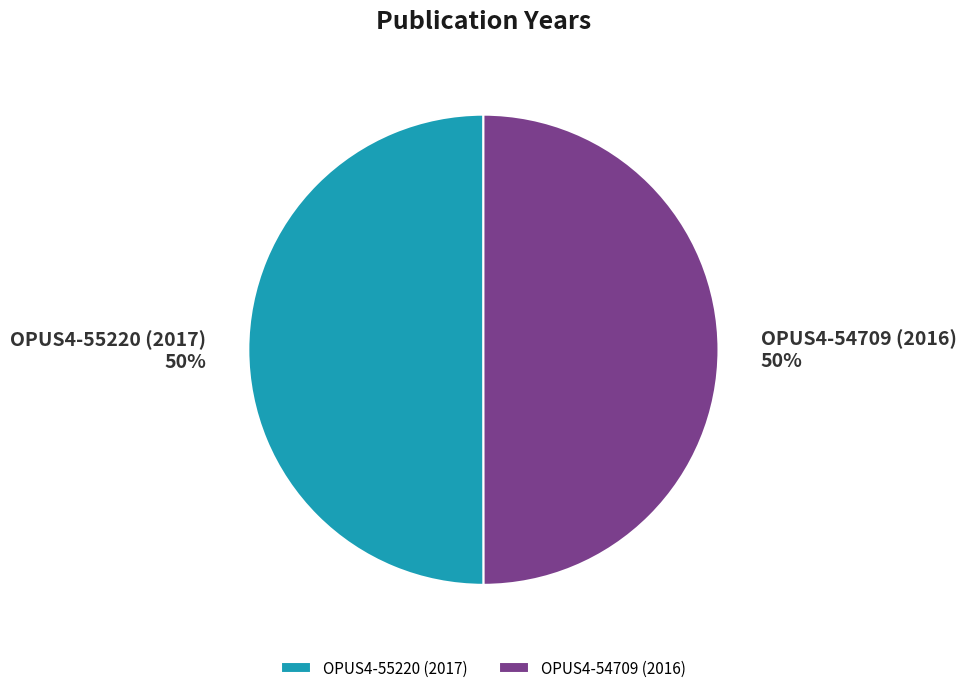

To the nearest percent, what is the combined percentage of OPUS4-54709 (2016) and OPUS4-55220 (2017)?

100%